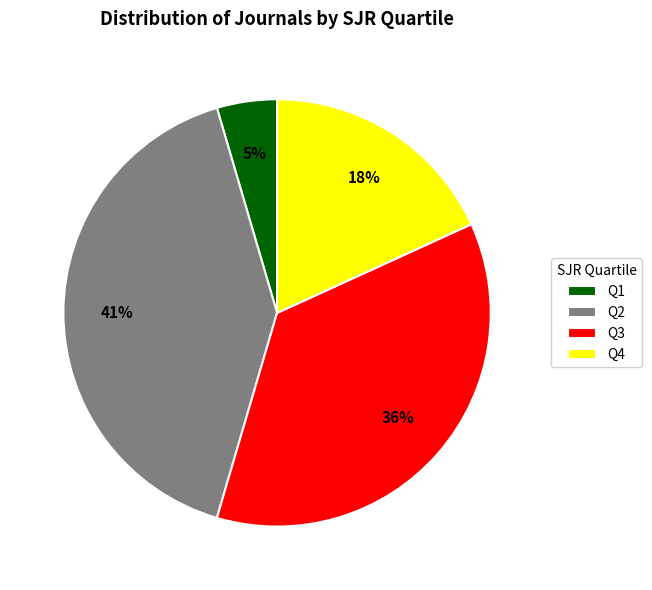

How many segments does this pie chart have?

4